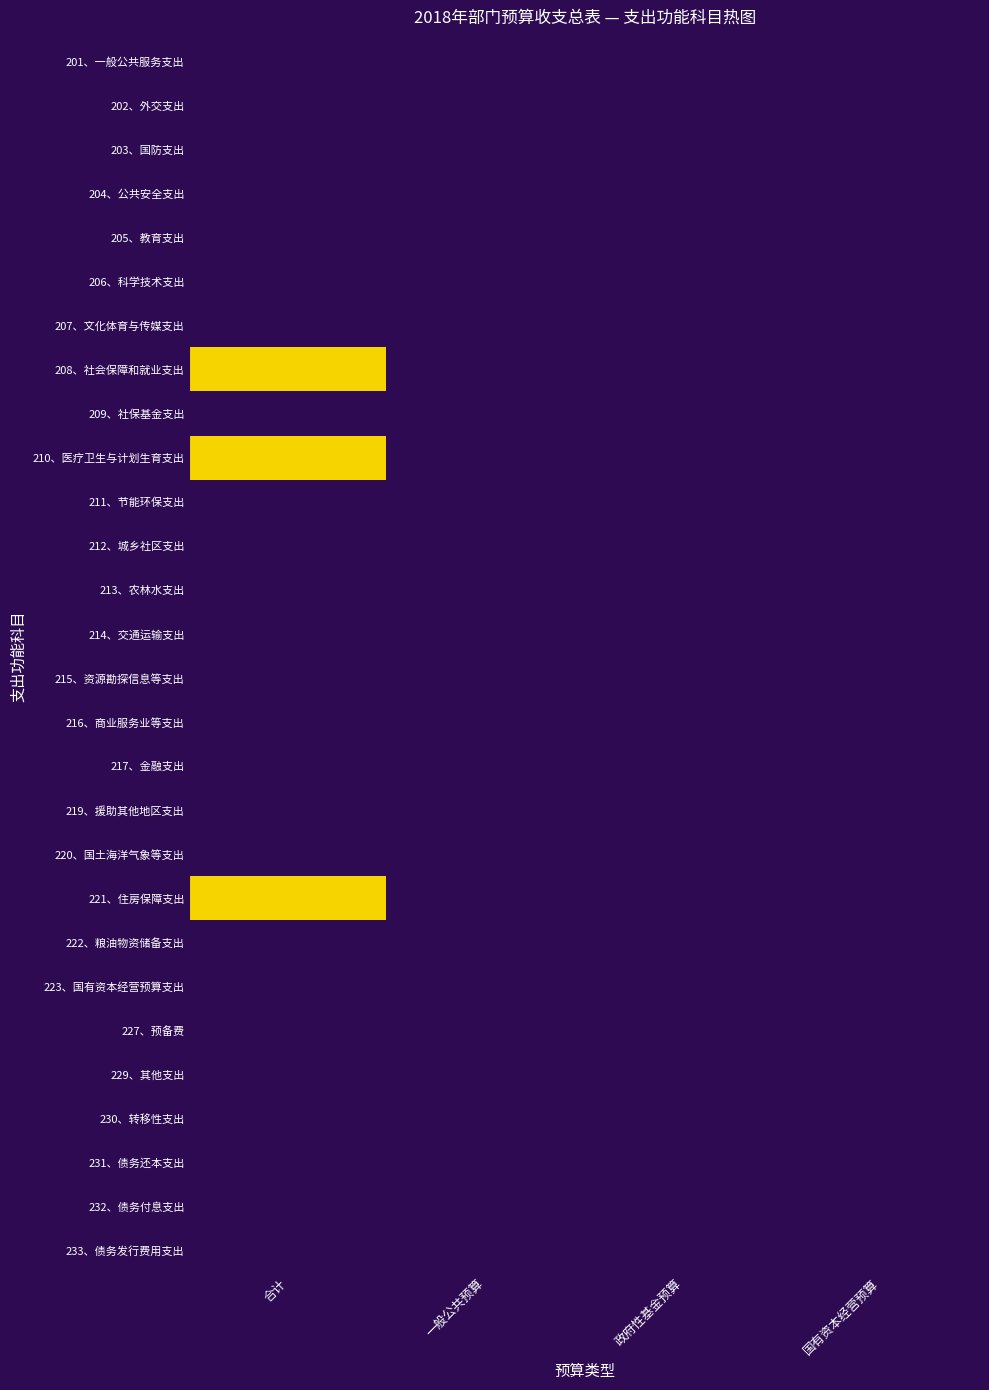

Which series has the largest total across all categories?

208、社会保障和就业支出